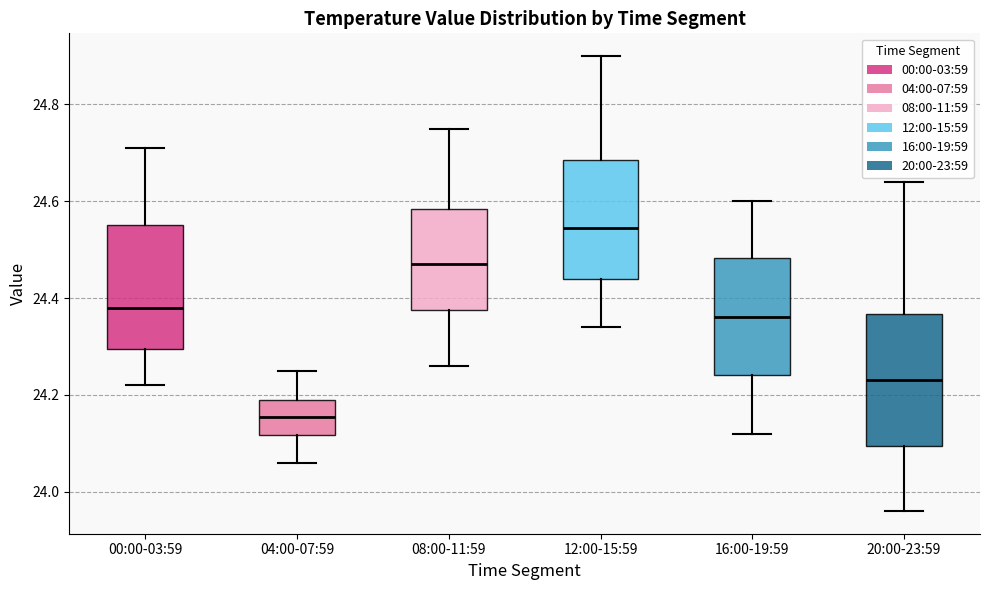

Which box has the highest median line?

12:00-15:59